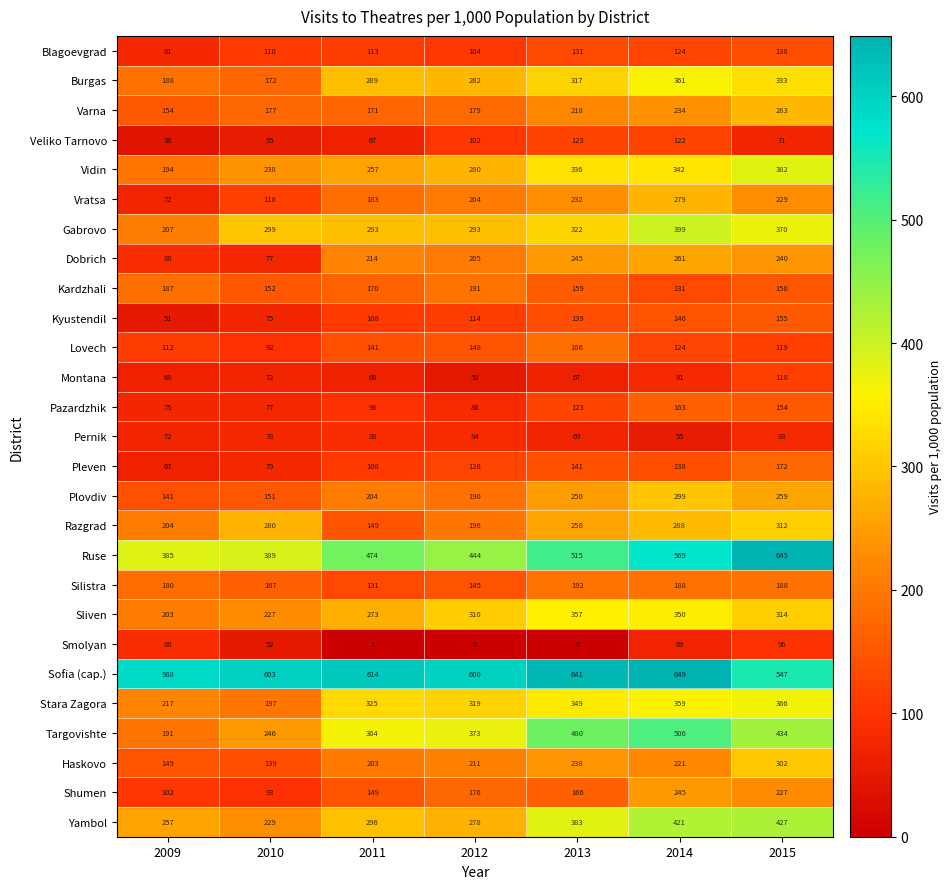

What is the difference between the highest and lowest values at 2010?

551